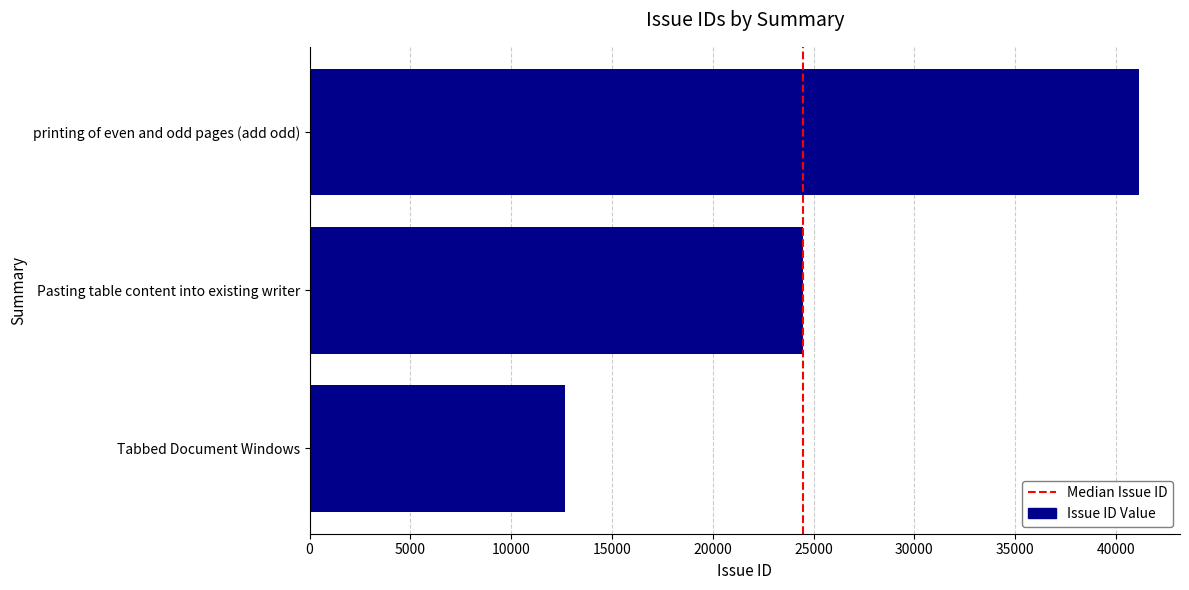

What is the average value?

26101